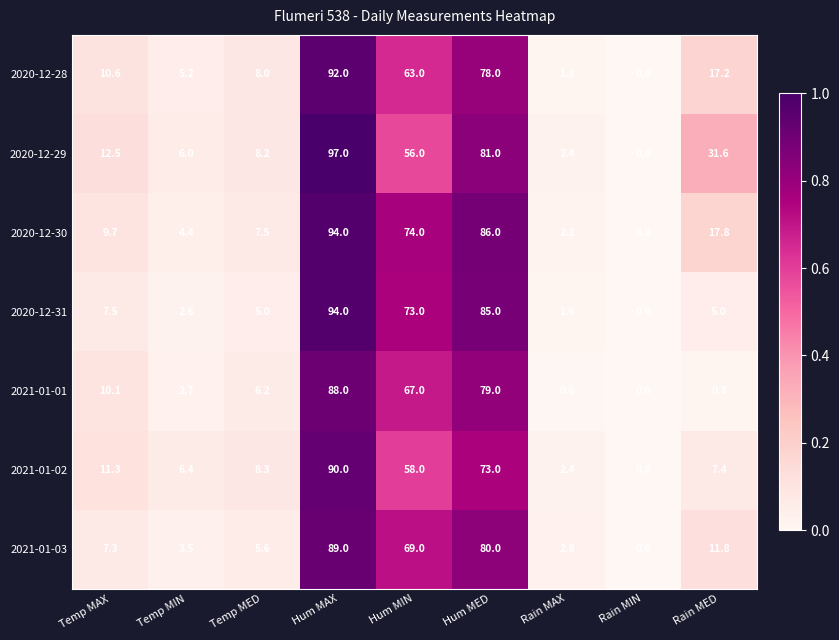

Which series has the widest spread of values?

2020-12-29